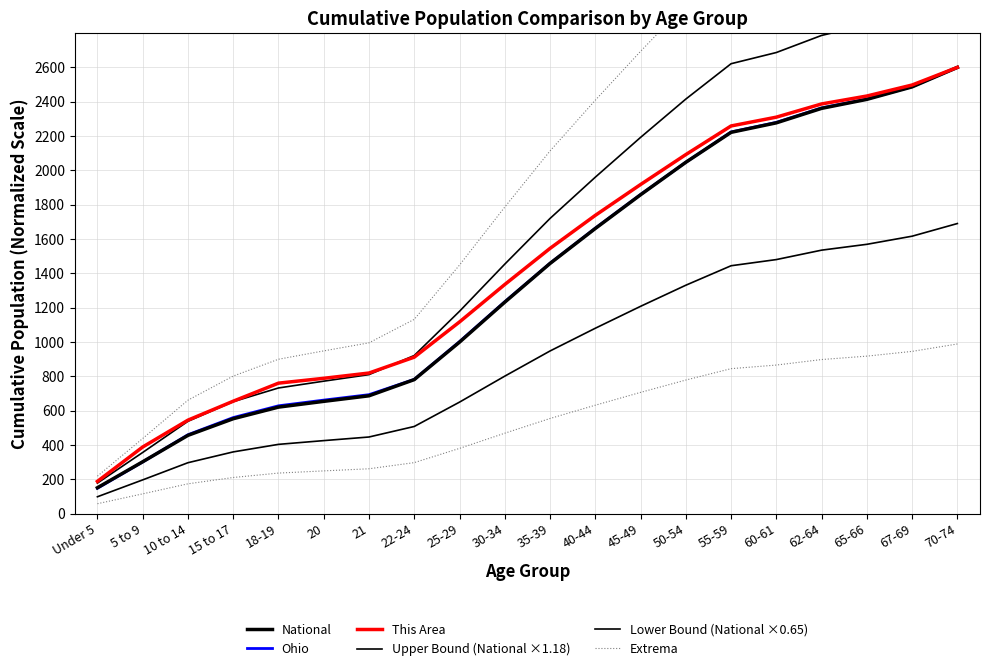

At which label does Extrema reach its peak?

70-74